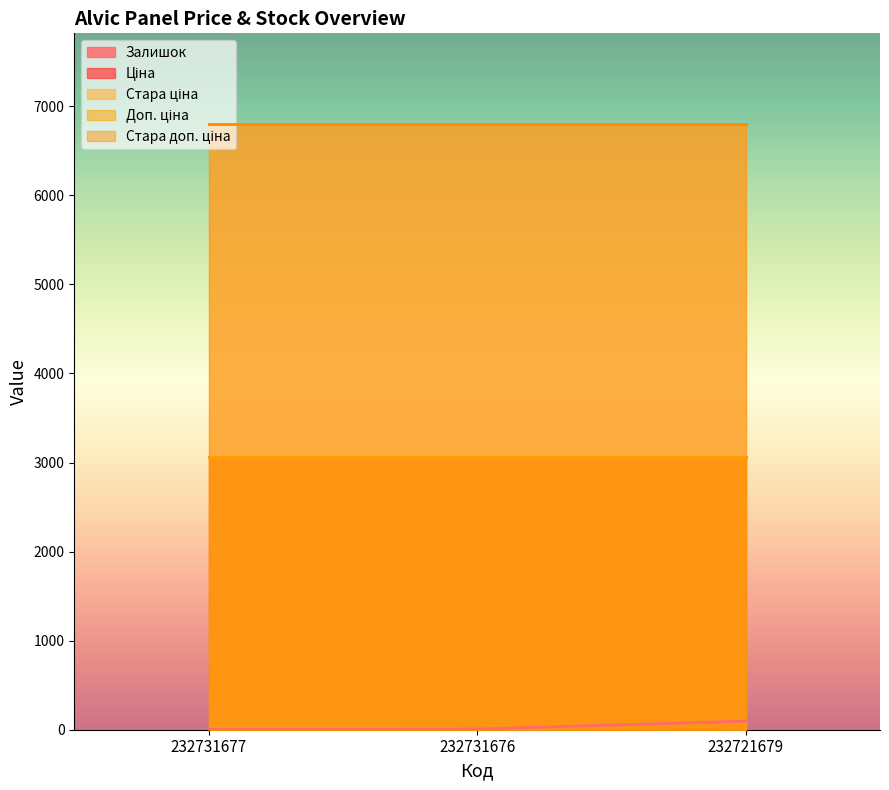

Count the number of data series in this chart.

5